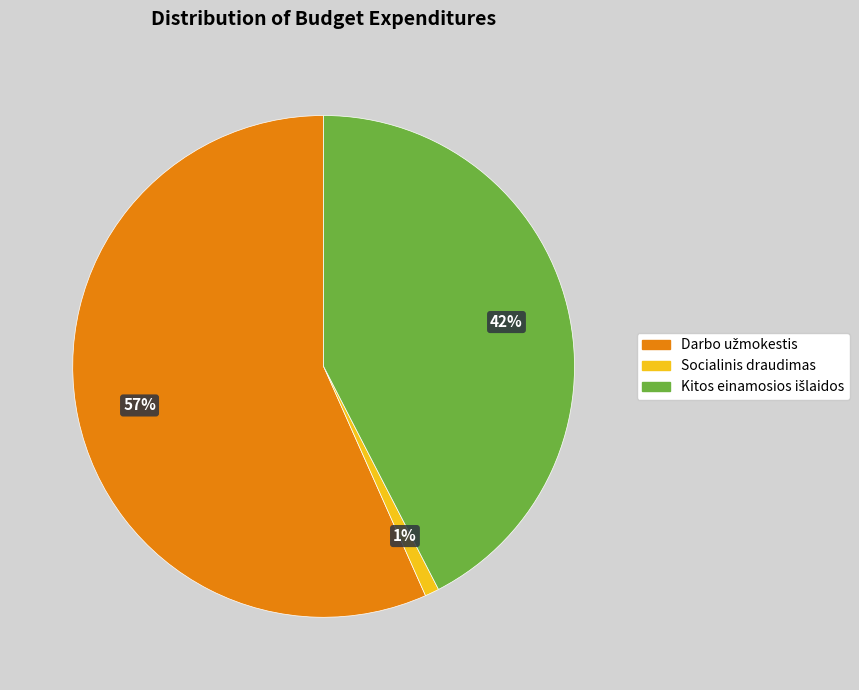

To the nearest percent, what is the average slice percentage?

33%